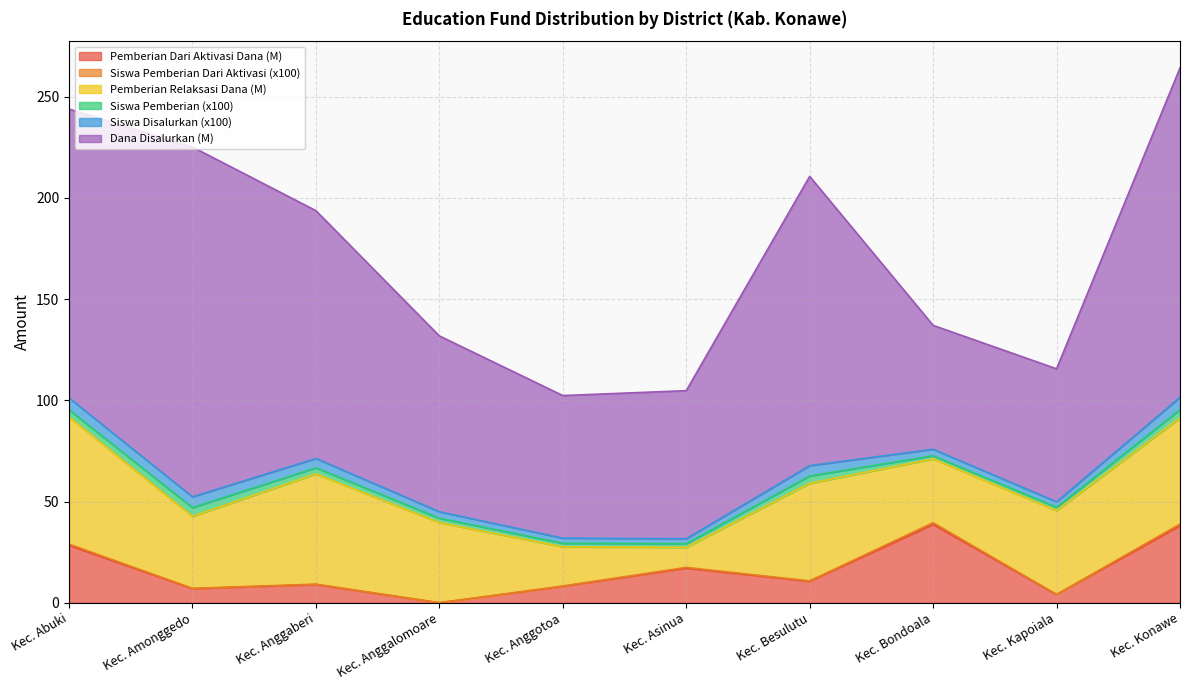

True or false: Pemberian Dari Aktivasi Dana (M) has a value of 7.0 at Kec. Amonggedo.

True